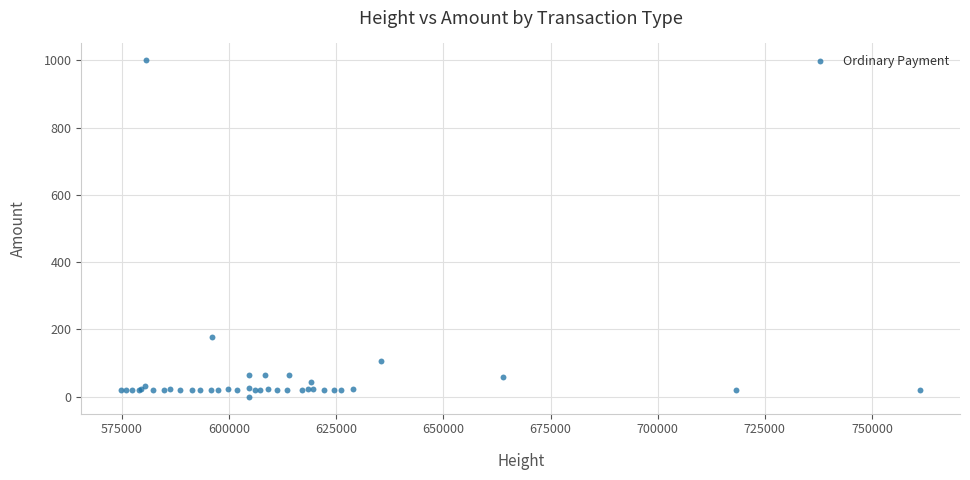

What Y value in the scatter plot is closest to 500?

177.0